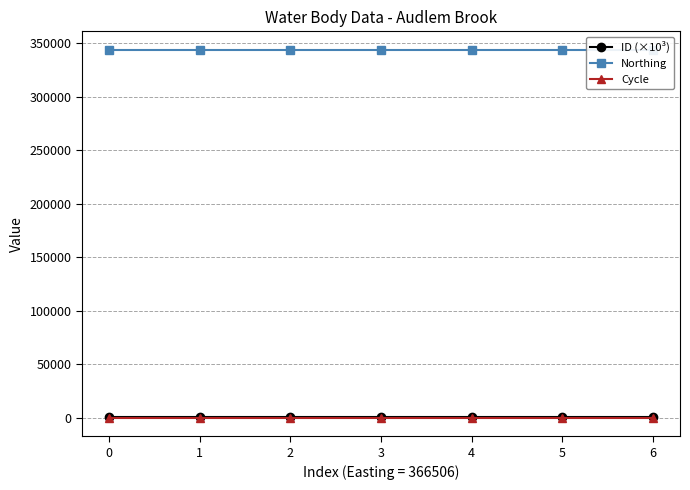

Which has a higher value, 6 or 5?

5